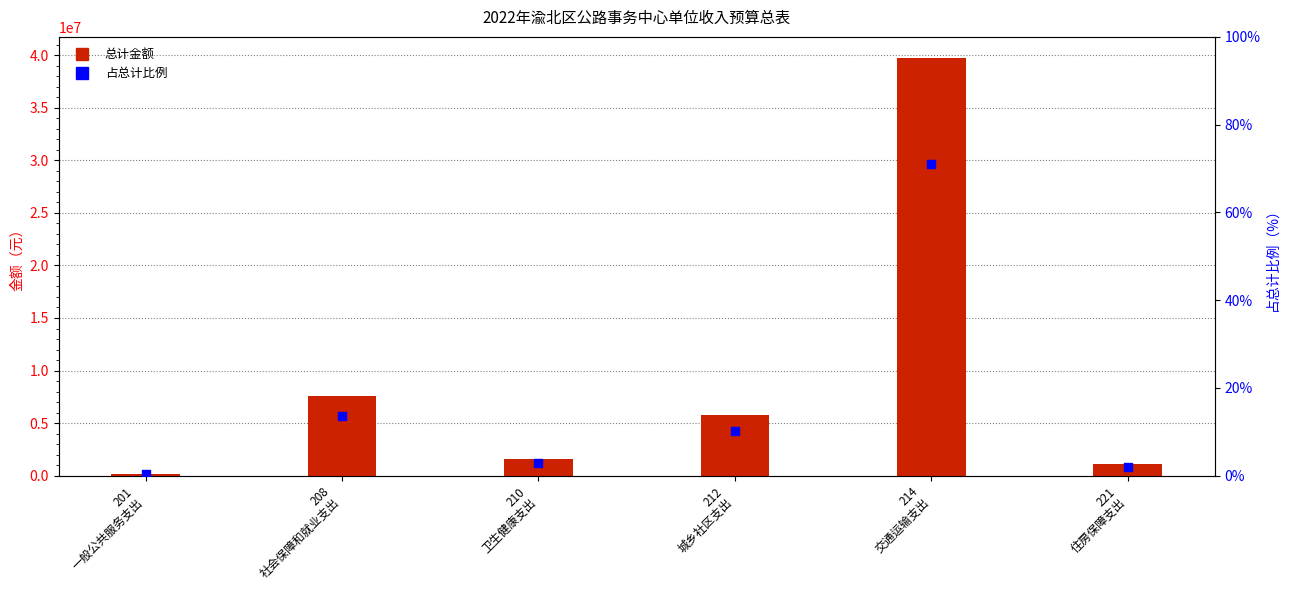

Which series has the largest total across all categories?

总计金额